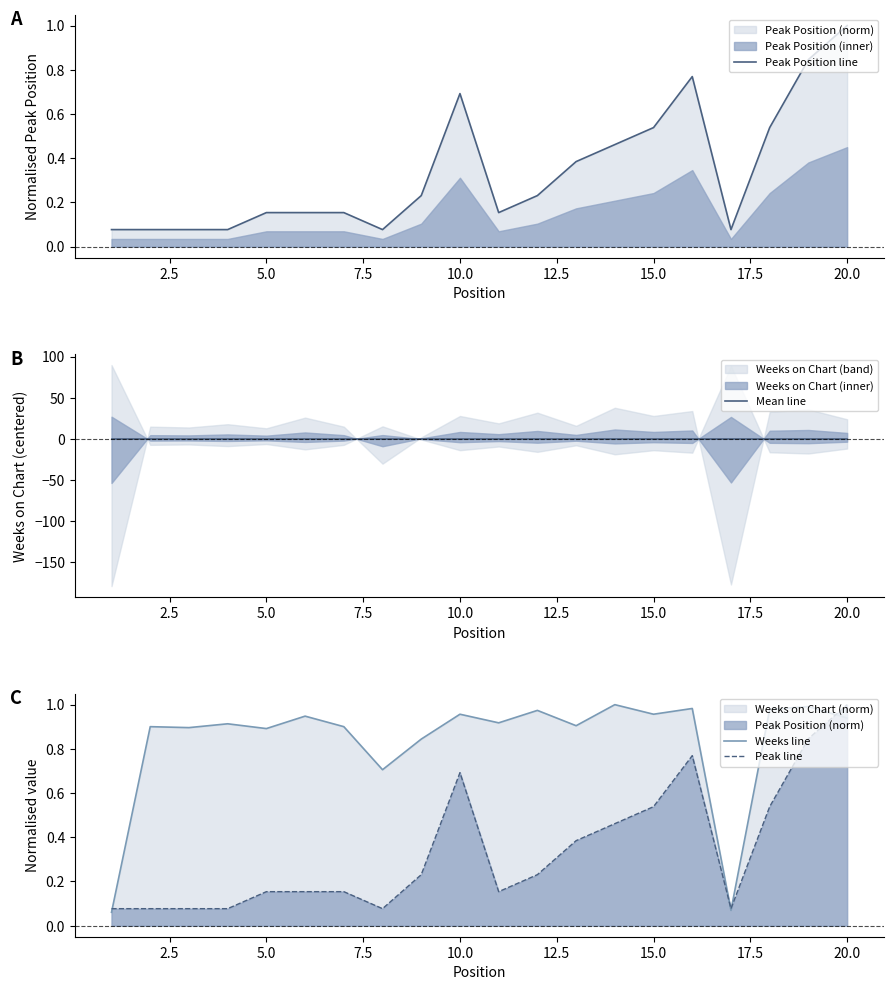

What is the value of the Peak line point at the 8th from the left?

0.1